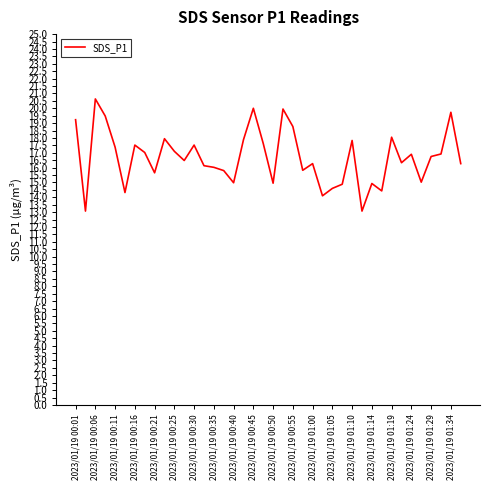

What is the difference between the maximum and minimum values?

7.6